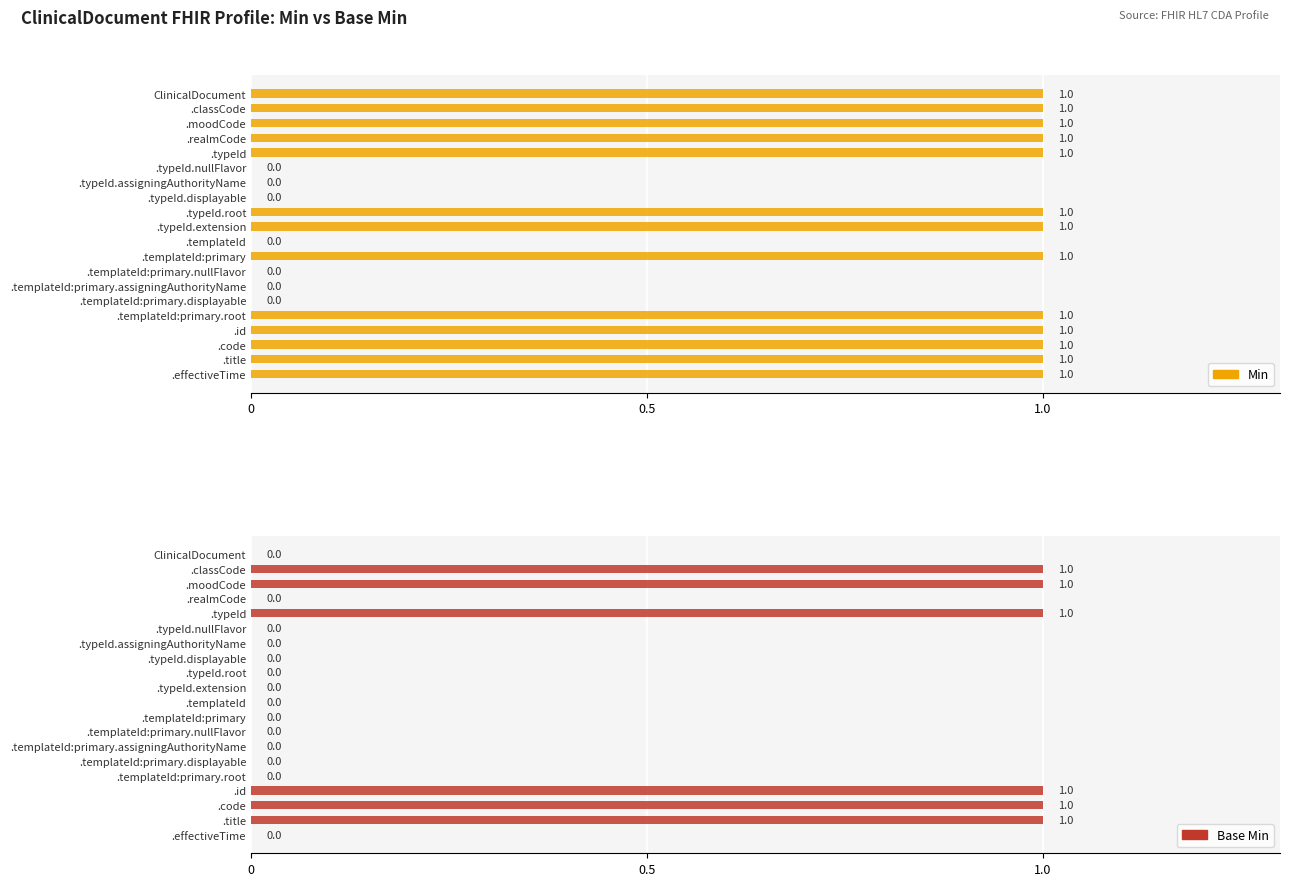

List the series in order of their overall mean, lowest first.

Base Min, Min